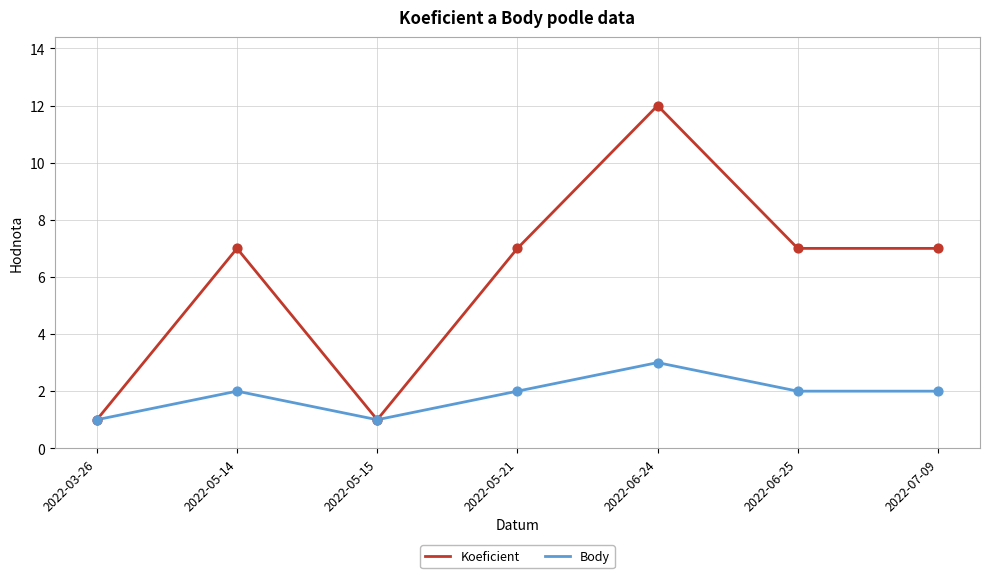

At which category is the sum across all series the highest?

2022-06-24